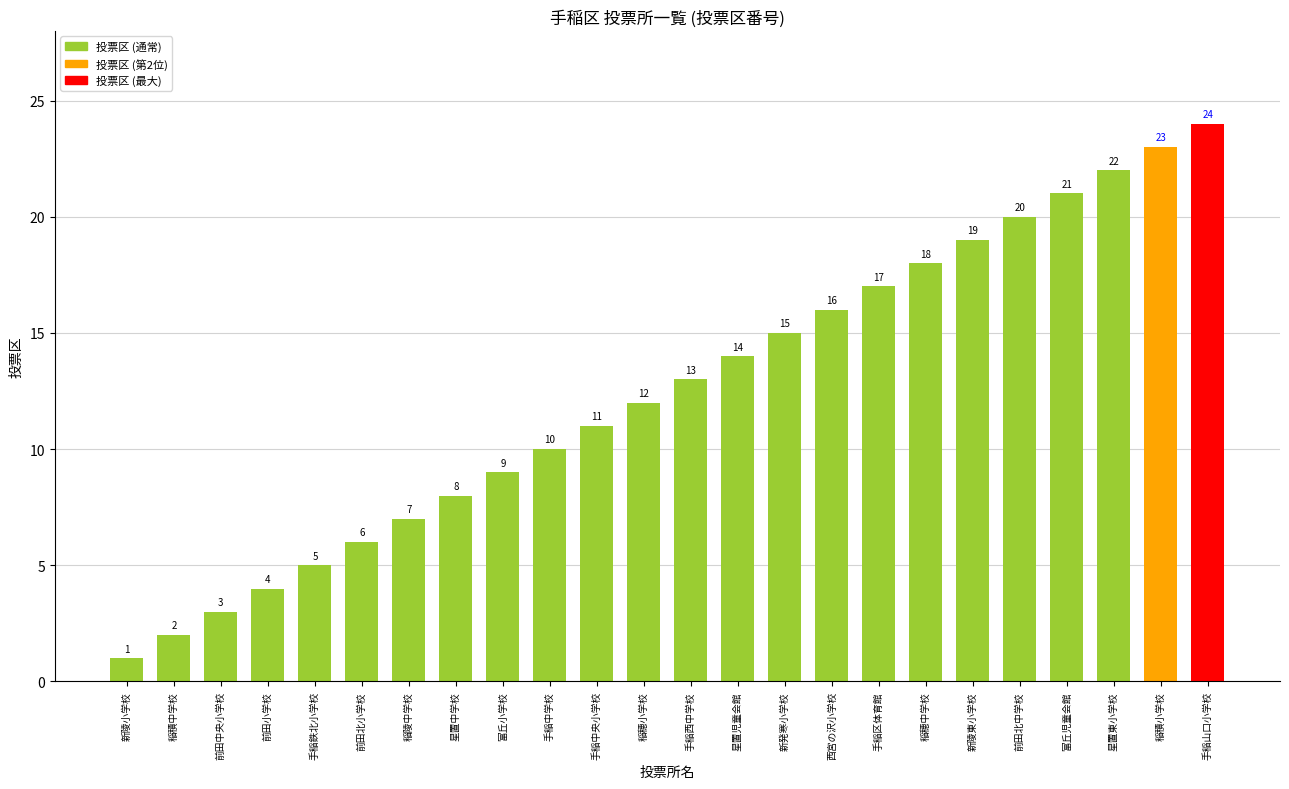

The value at 富丘小学校 is 15. True or false?

False